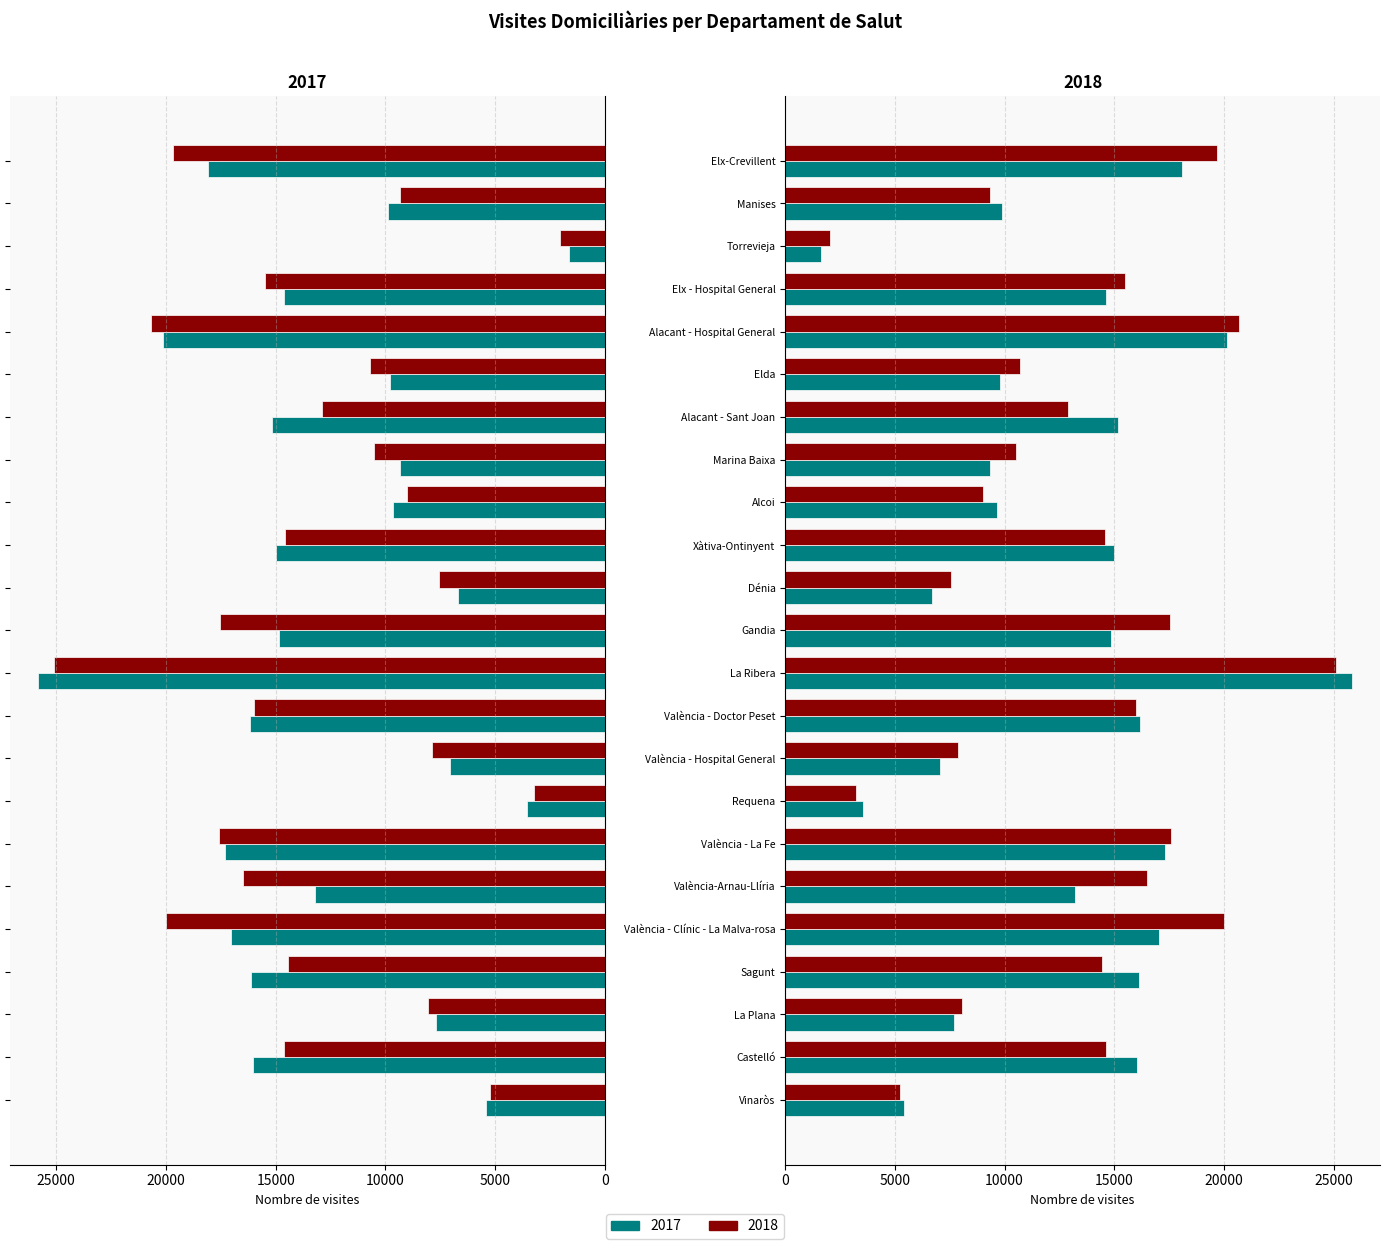

Does the chart contain stacked bars?

No